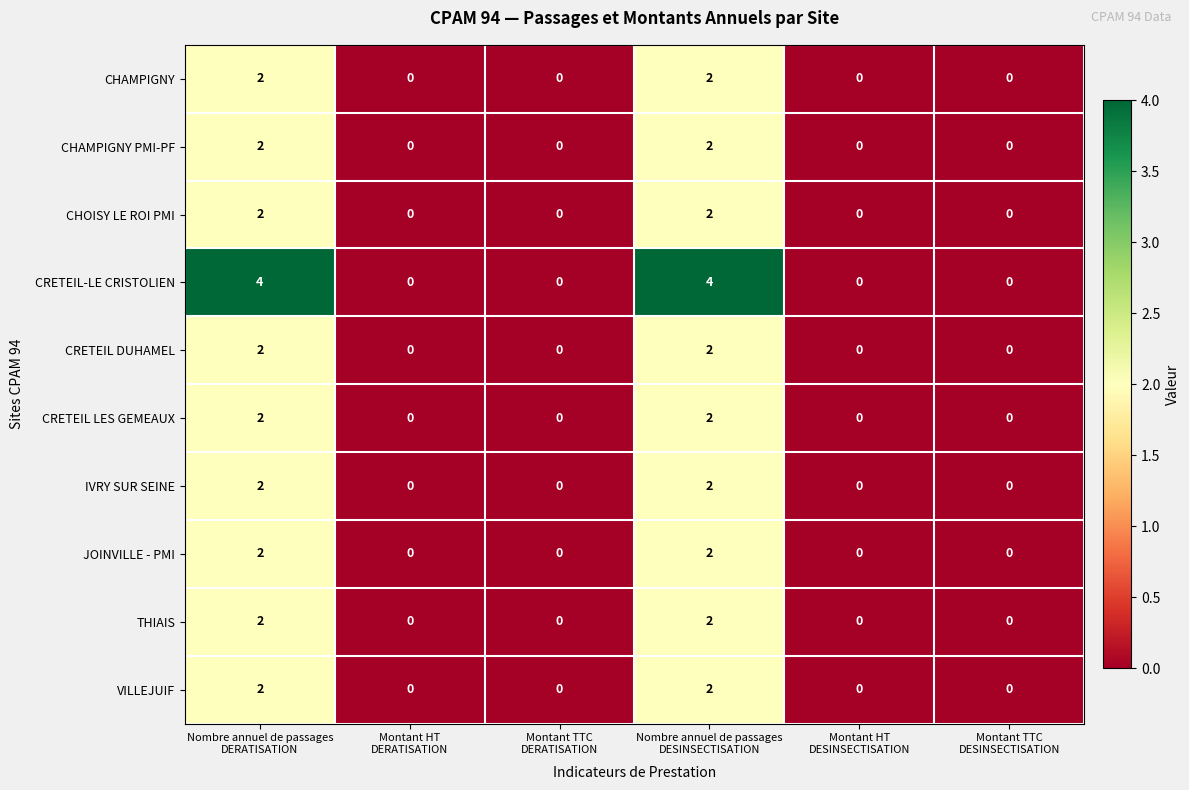

What is the sum of all CHOISY LE ROI PMI values?

4